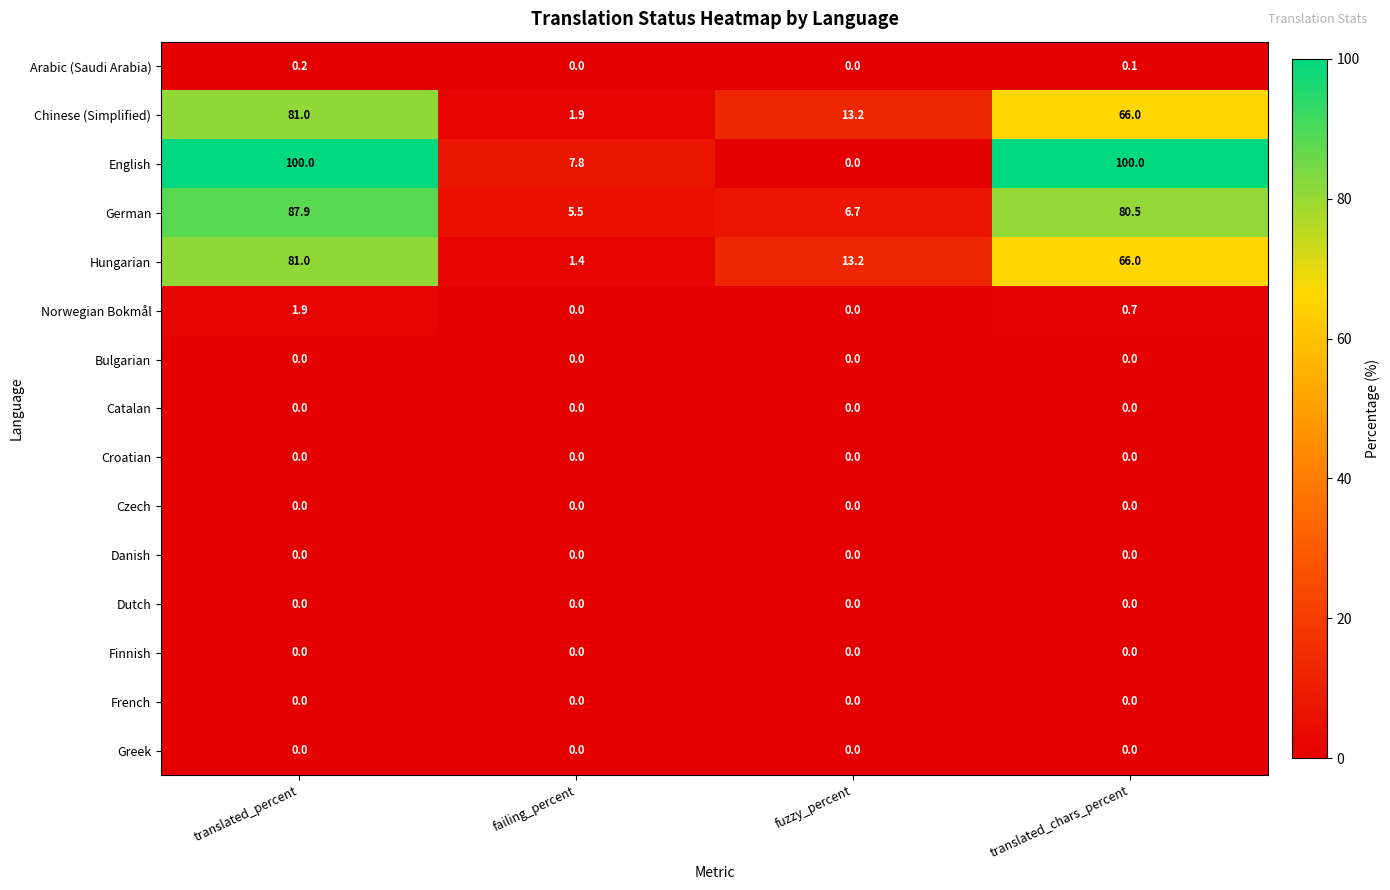

How many distinct data groups are displayed?

15